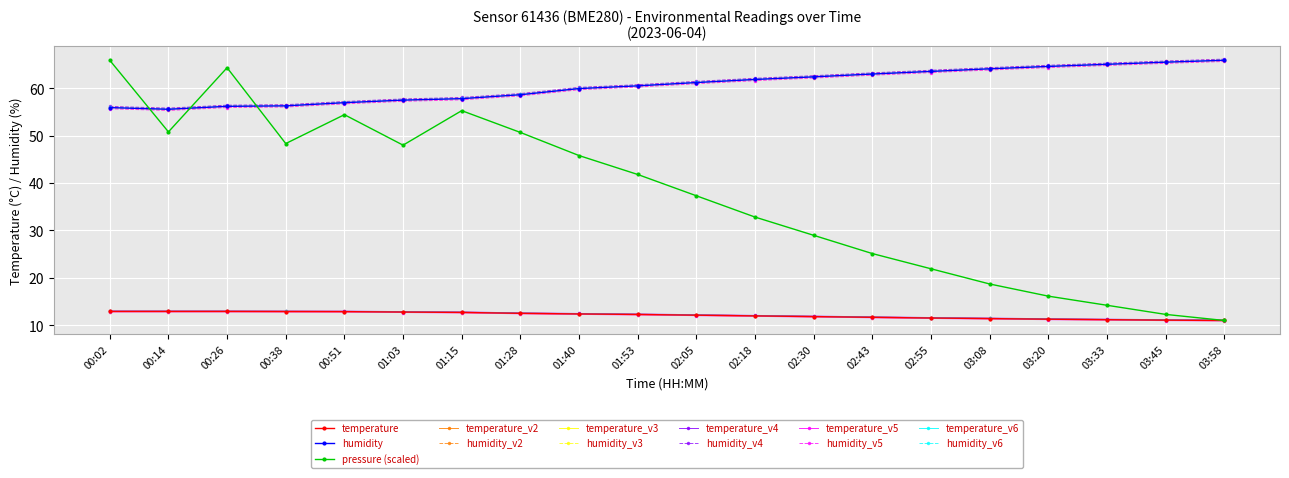

What is the sum of all temperature values?

241.7